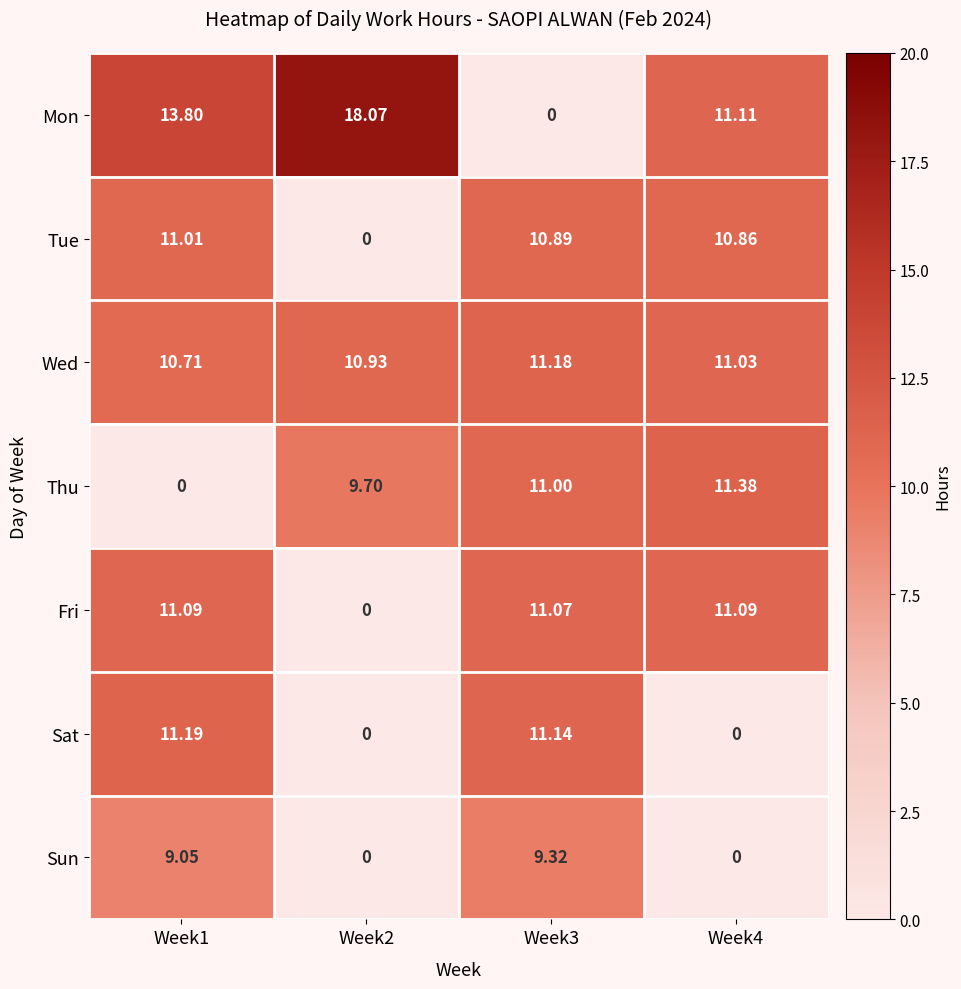

At which category is the sum across all series the highest?

Week1